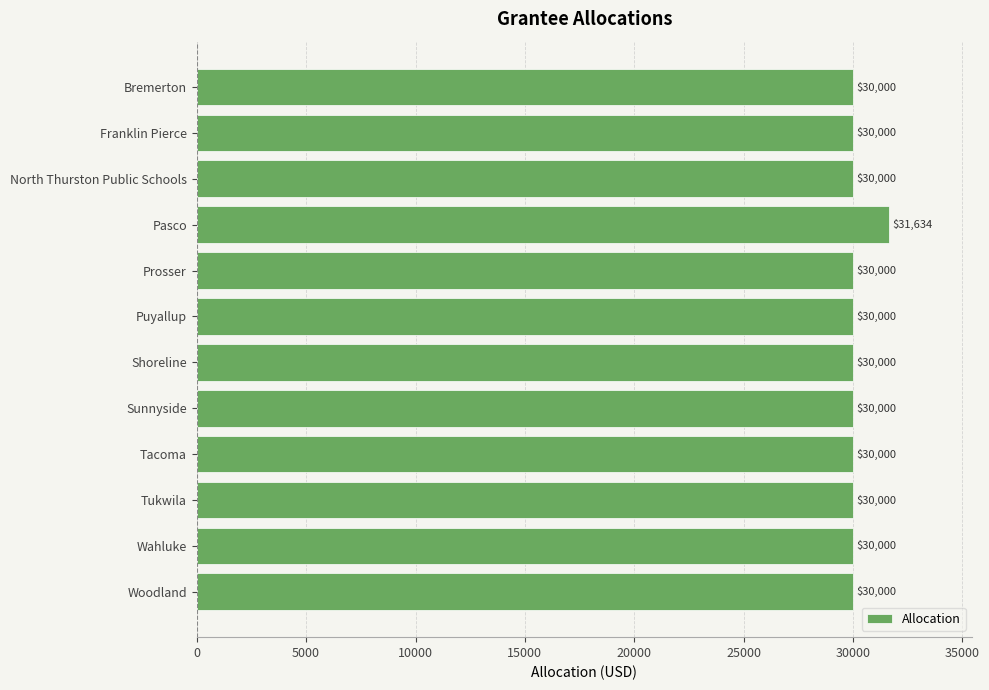

What is the change in value from North Thurston Public Schools to Pasco?

+1634